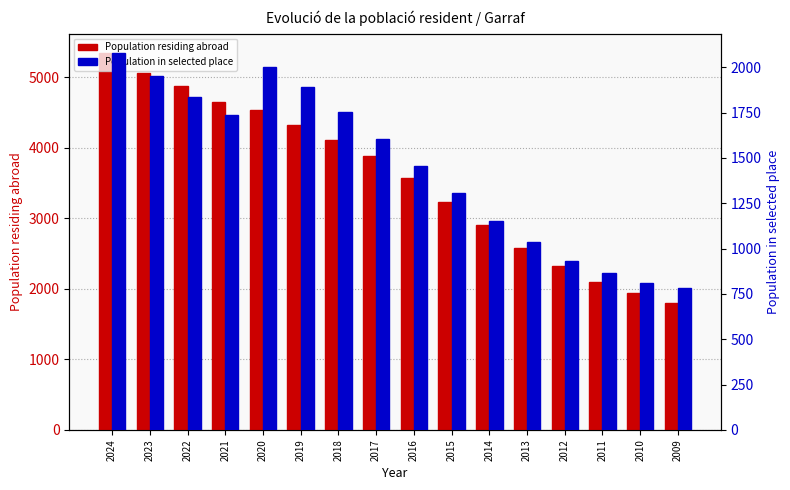

What is the value of the Population in selected place bar at the 8th from the left?

1603